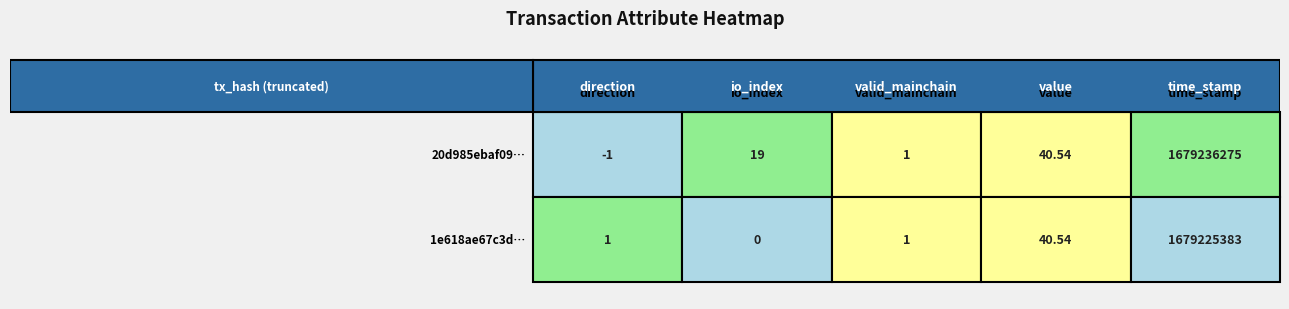

Rank the series at io_index from highest to lowest value.

20d985ebaf09e36aed7d7fbd9bf0dcc7875334a, 1e618ae67c3d49efe4b2a6157e4dc58662992d0